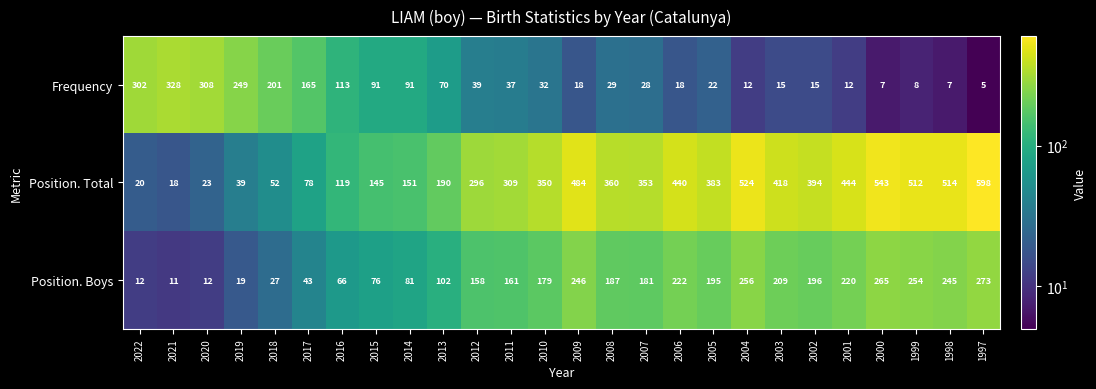

Between 2013 and 1999, which series saw the biggest shift?

Position. Total